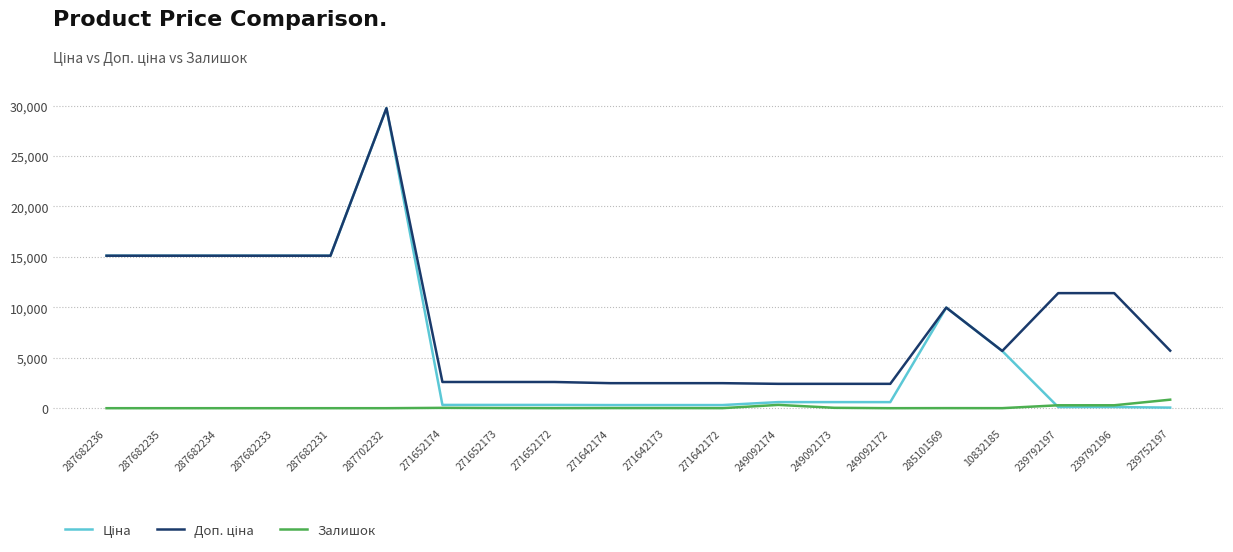

The Залишок series shows 0.0 at 287682236. True or false?

True